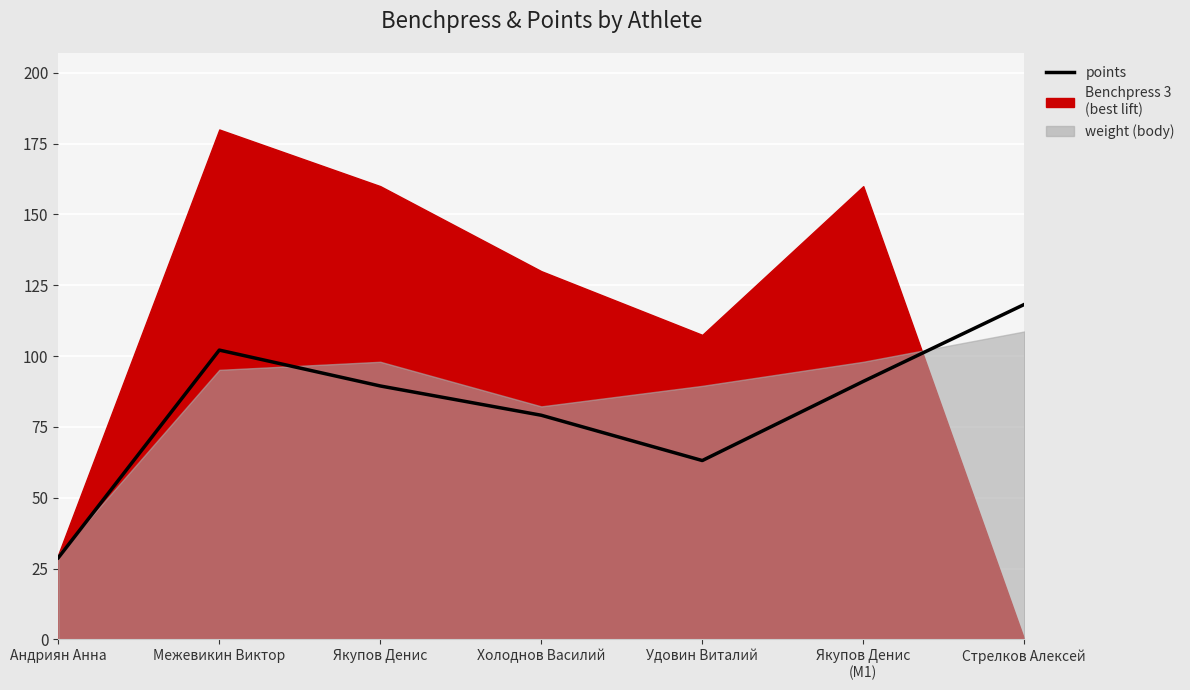

Reading right to left, transcribe all the data shown in this chart.

118.2	91.1	63.1	79.1	89.5	102.1	28.8